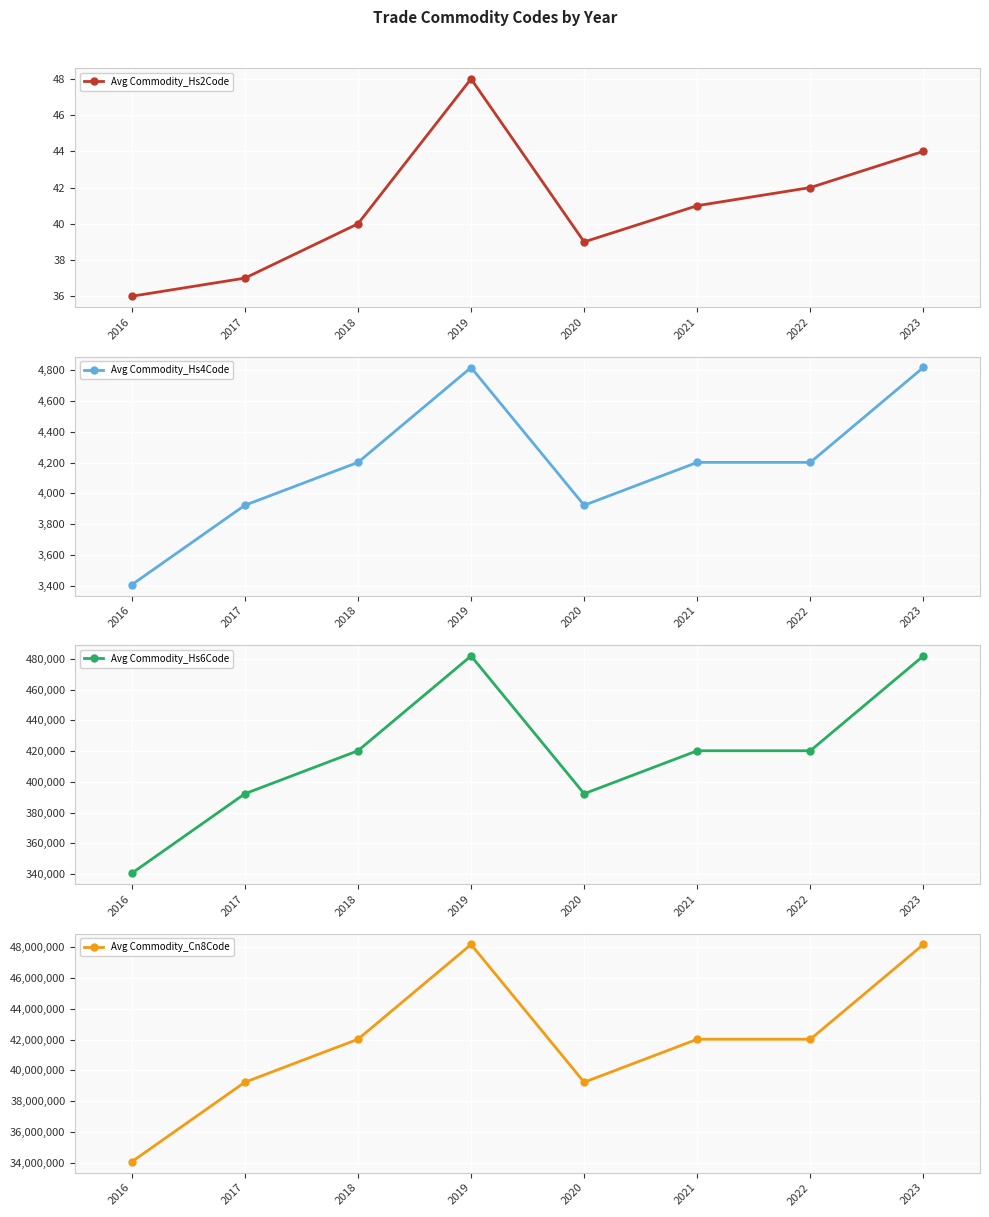

Rank the series at 2021 from lowest to highest value.

Avg Commodity_Hs2Code, Avg Commodity_Hs4Code, Avg Commodity_Hs6Code, Avg Commodity_Cn8Code